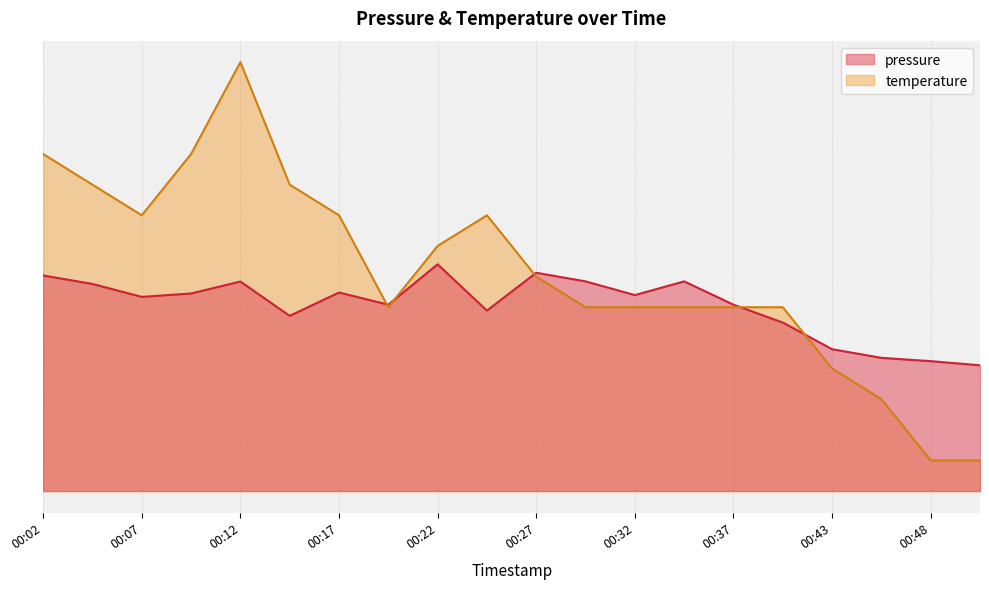

Where is the first local minimum for pressure?

00:07